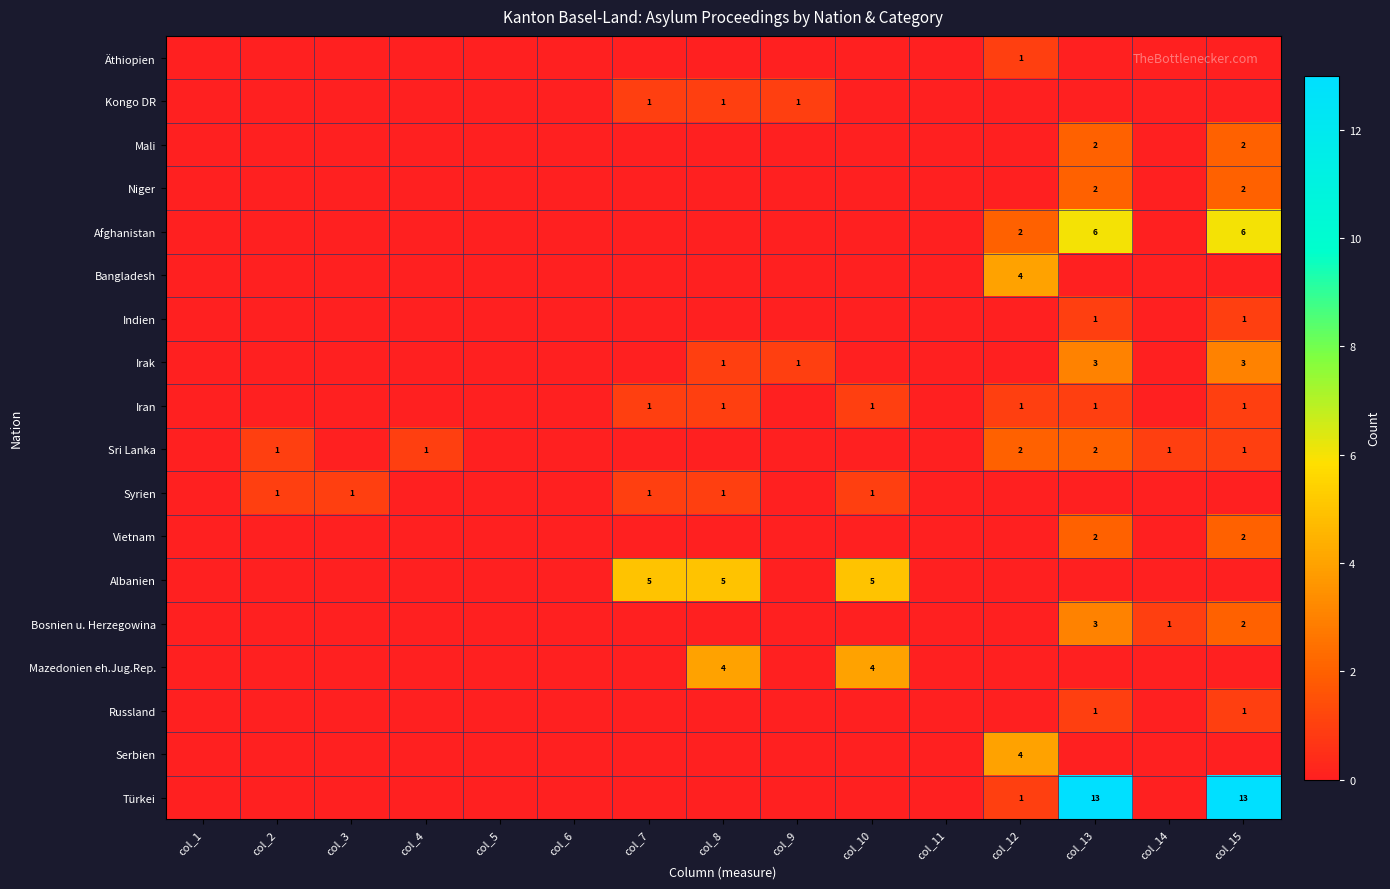

The value of Niger at col_15 is 2. True or false?

True